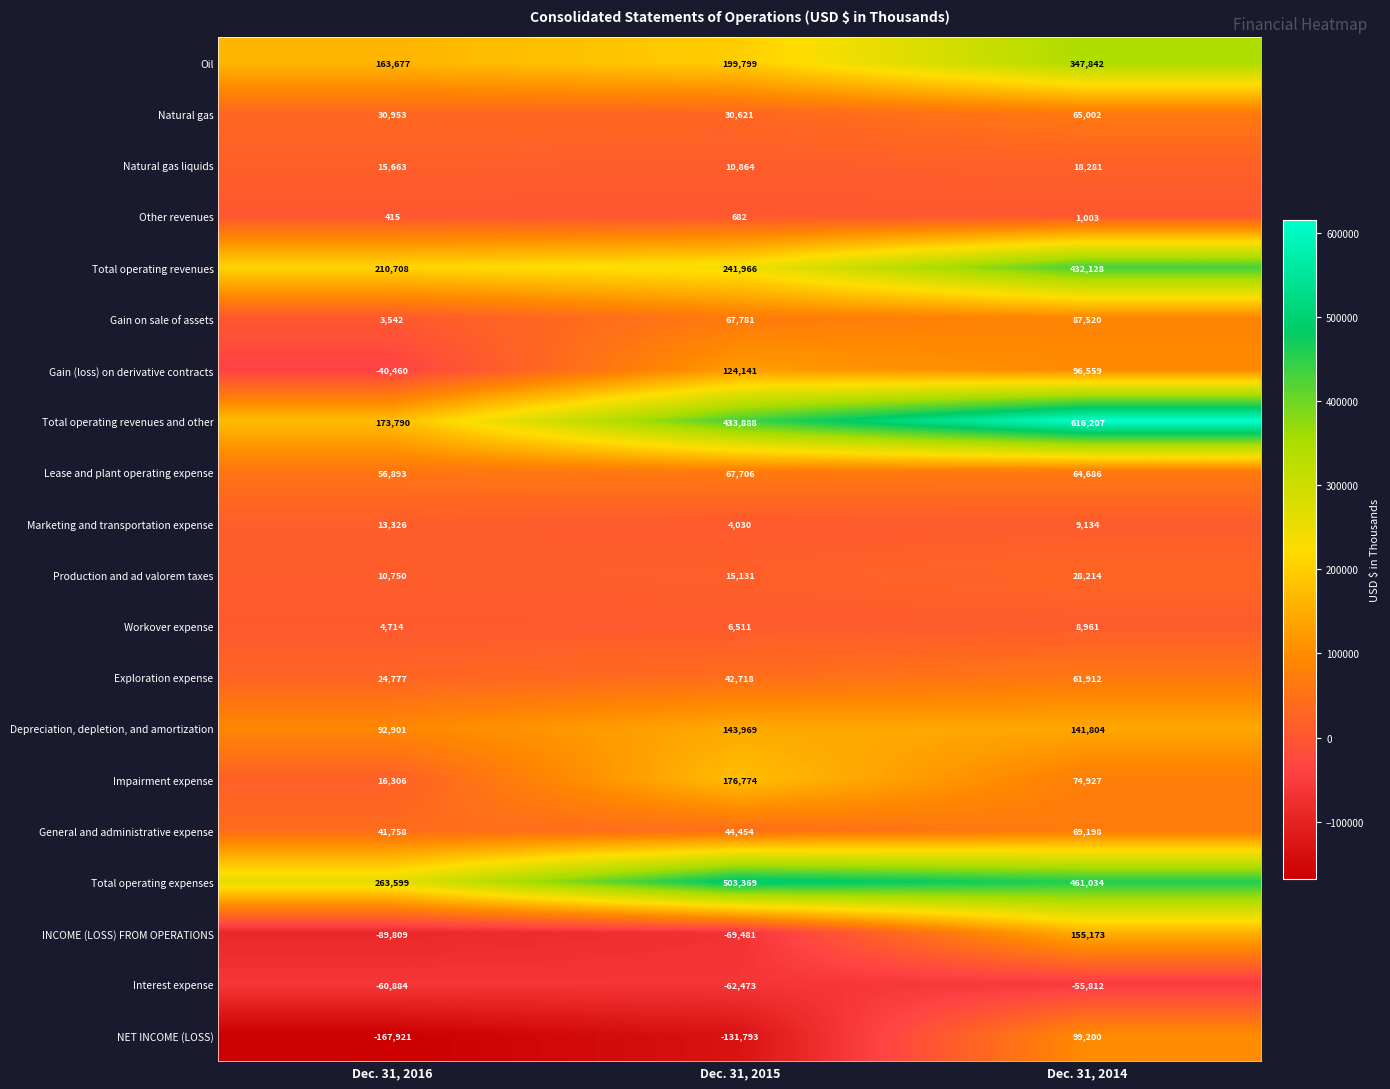

At which category is the sum across all series the highest?

Dec. 31, 2014